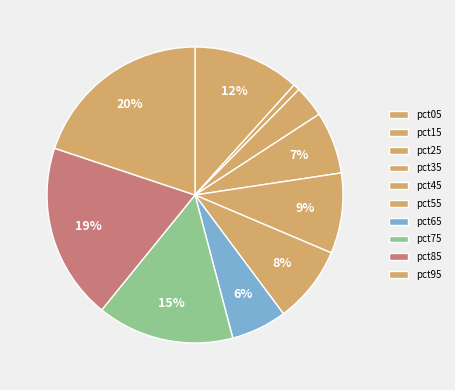

Is there a majority slice in this chart?

No